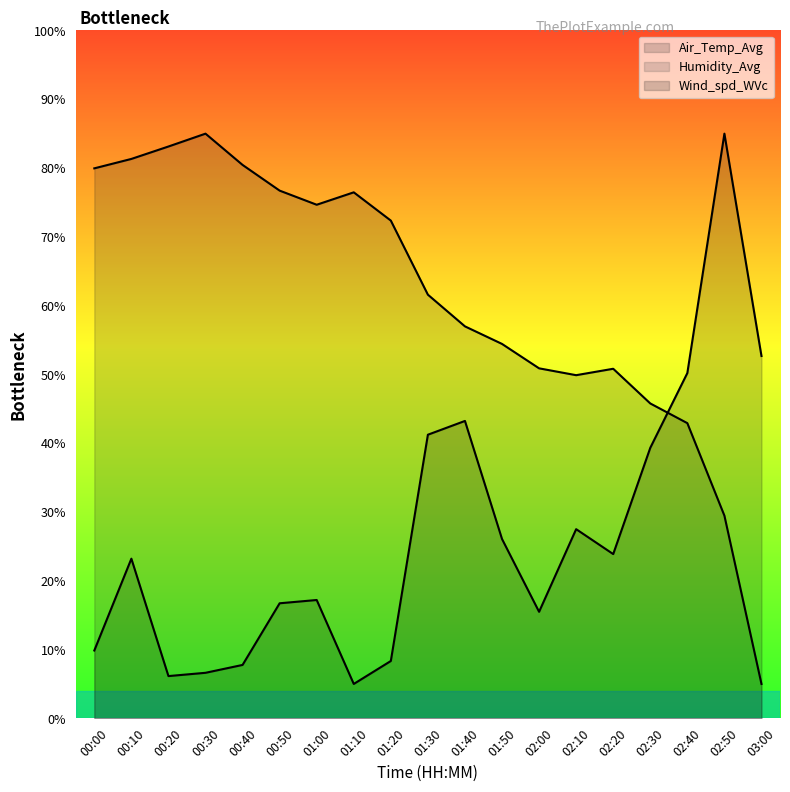

How many intersections are there between Wind_spd_WVc and Air_Temp_Avg?

1